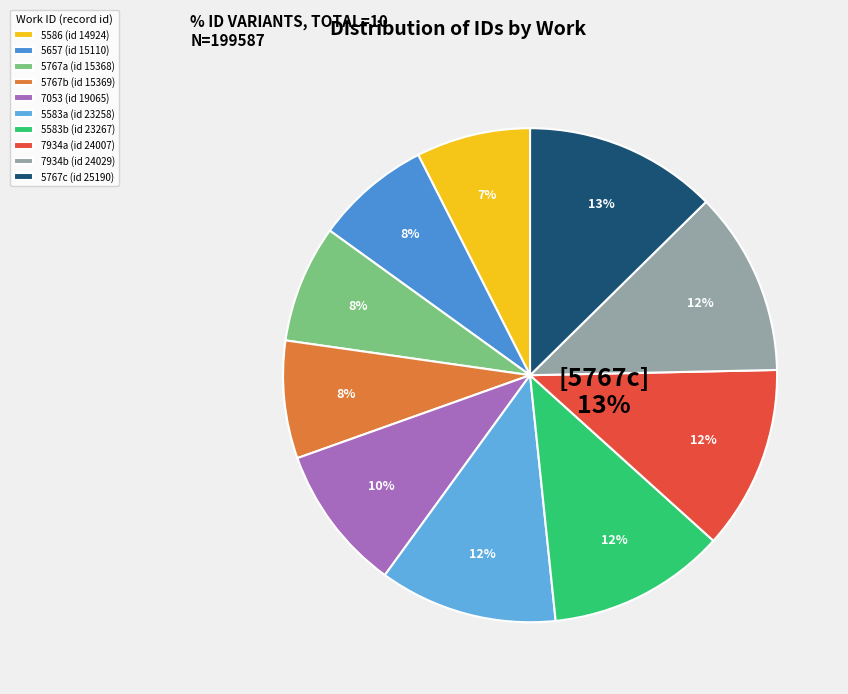

How many slices are in this pie chart?

10